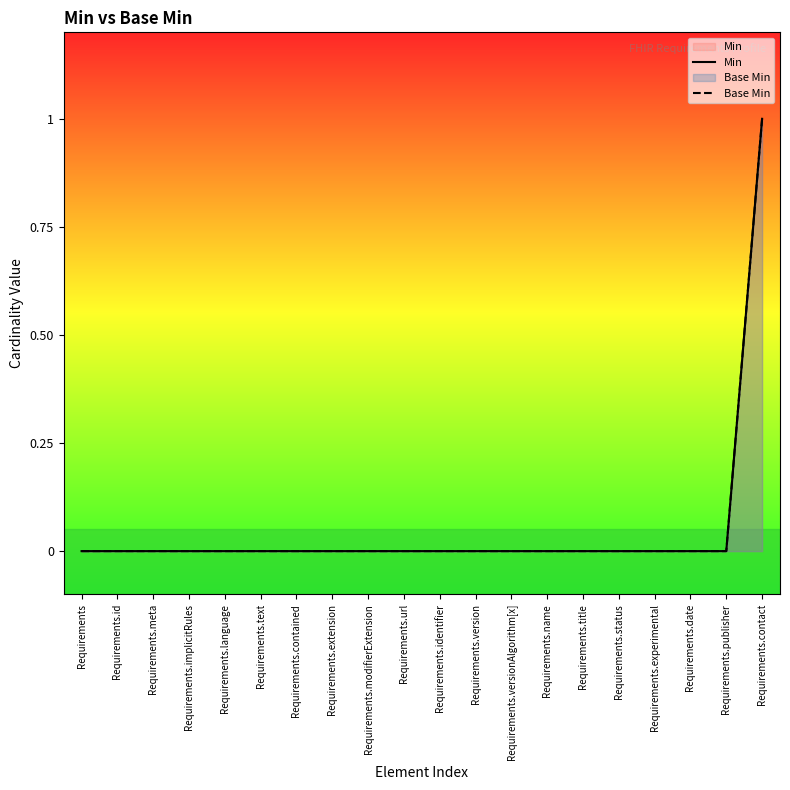

Reading left to right, what are all the values shown in this chart?

Min: 0	0	0	0	0	0	0	0	0	0	0	0	0	0	0	0	0	0	0	1
Base Min: 0	0	0	0	0	0	0	0	0	0	0	0	0	0	0	0	0	0	0	1